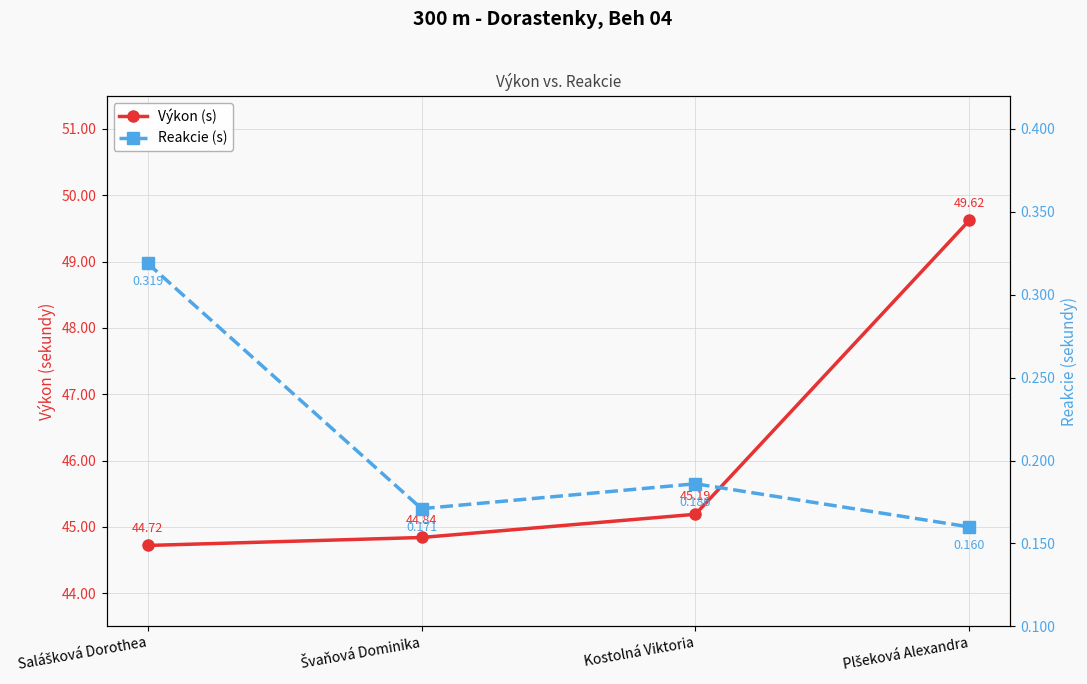

What is the difference between the highest and lowest values at Salášková Dorothea?

44.4